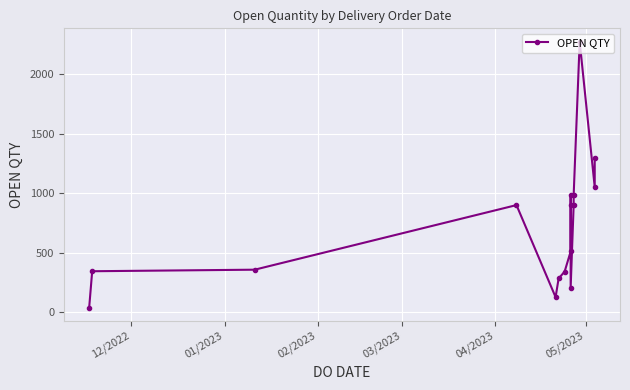

What is the value of the 14th point from the left?

2274